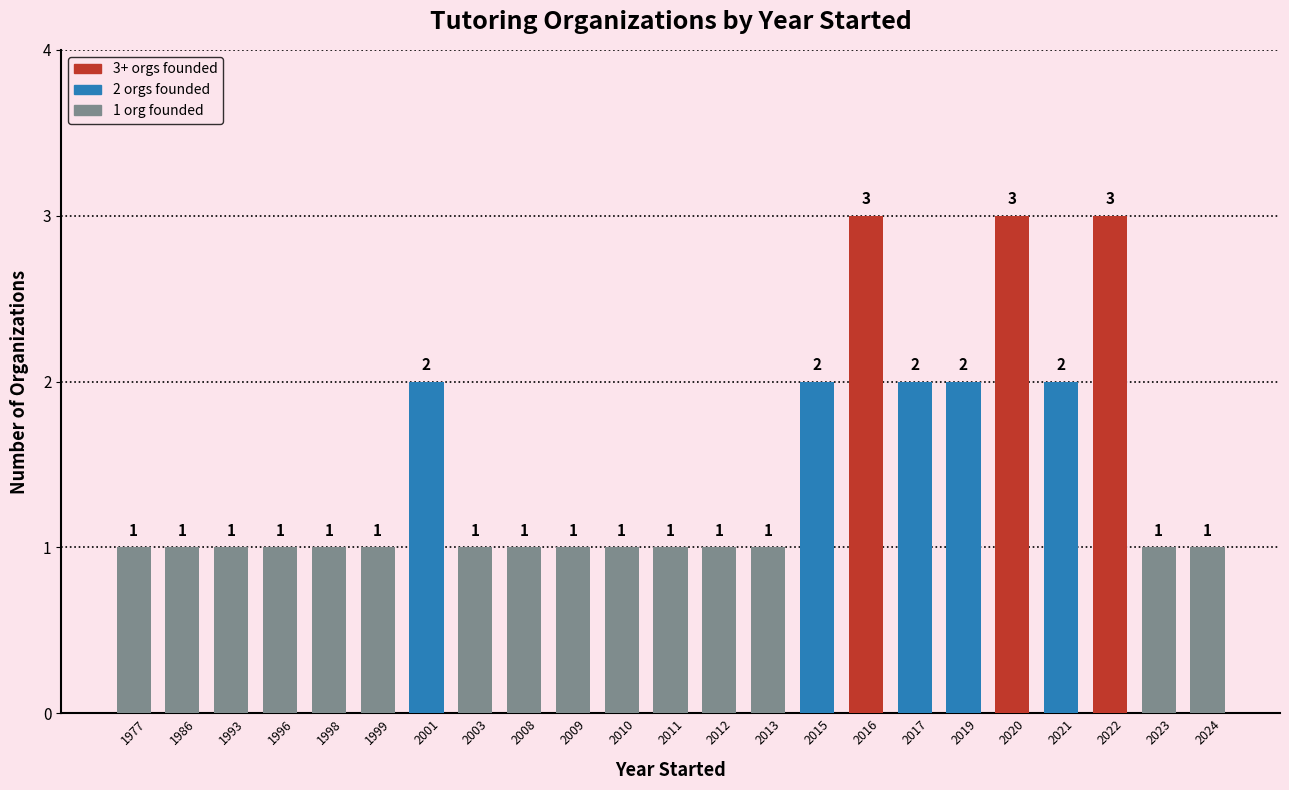

Reading left to right, list all the values displayed in this chart.

1	1	1	1	1	1	2	1	1	1	1	1	1	1	2	3	2	2	3	2	3	1	1